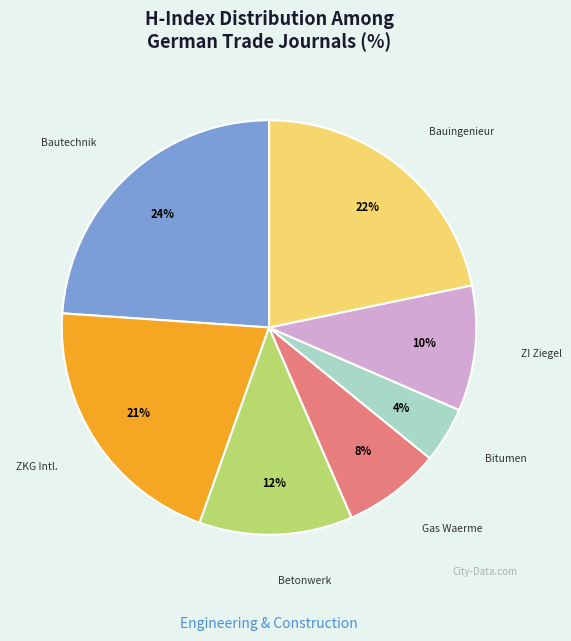

Is there any slice that represents more than half of the pie?

No